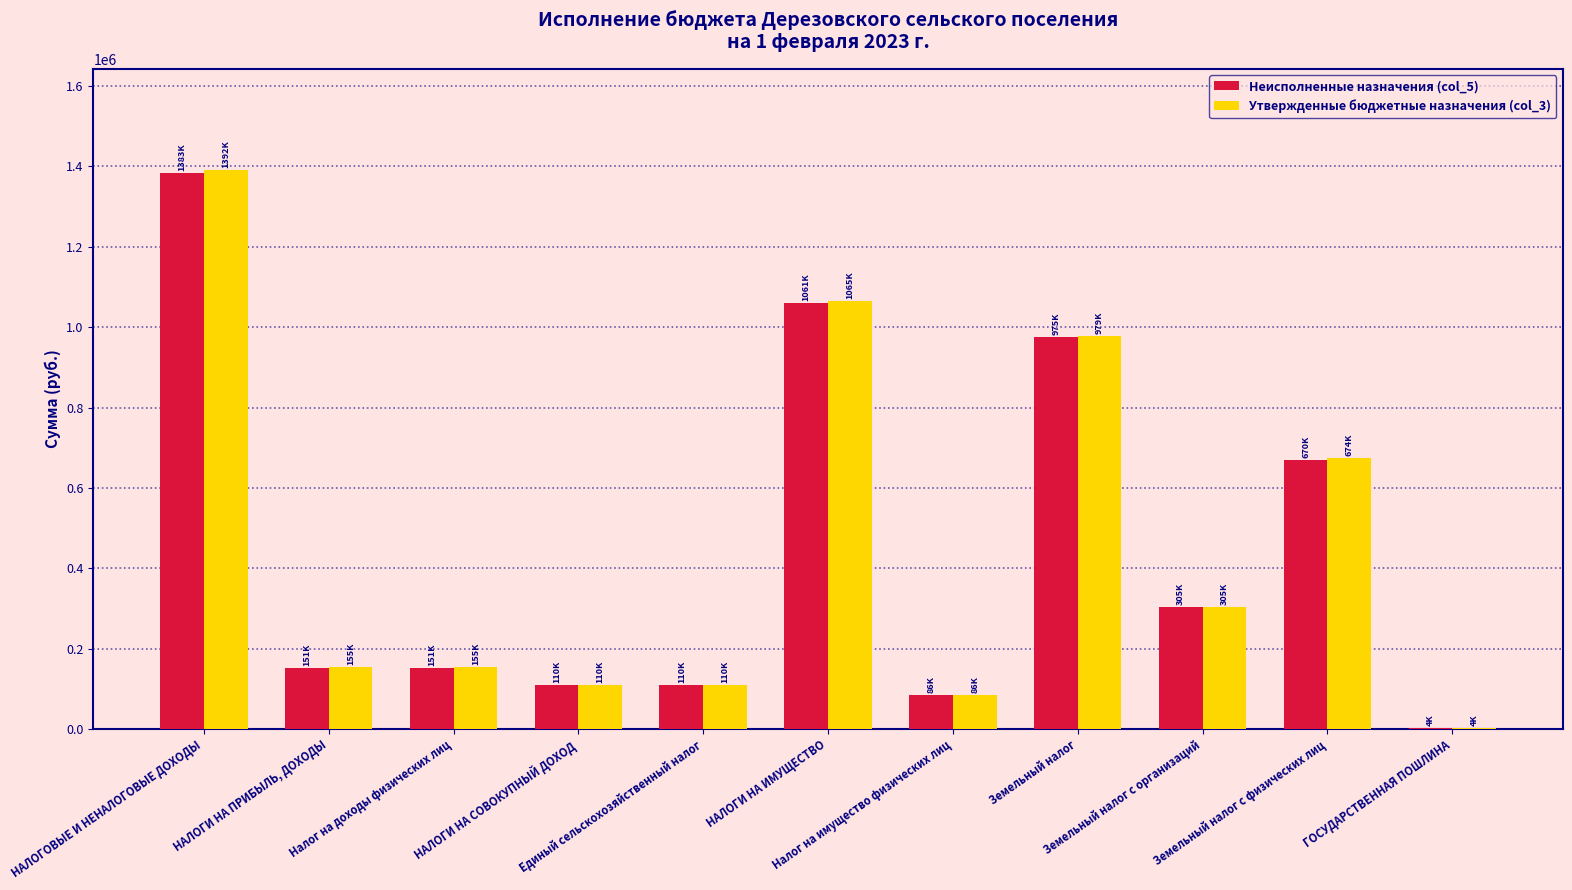

Which series changed the most between Налог на доходы физических лиц and Земельный налог?

Неисполненные назначения (col_5)